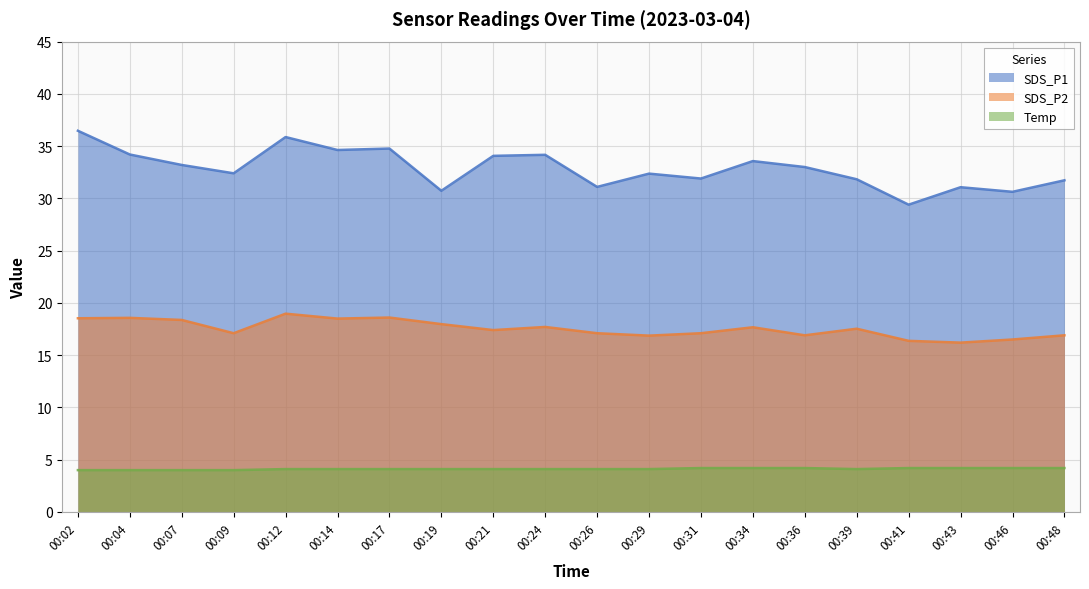

Which category has the highest value in the SDS_P1 series?

00:02